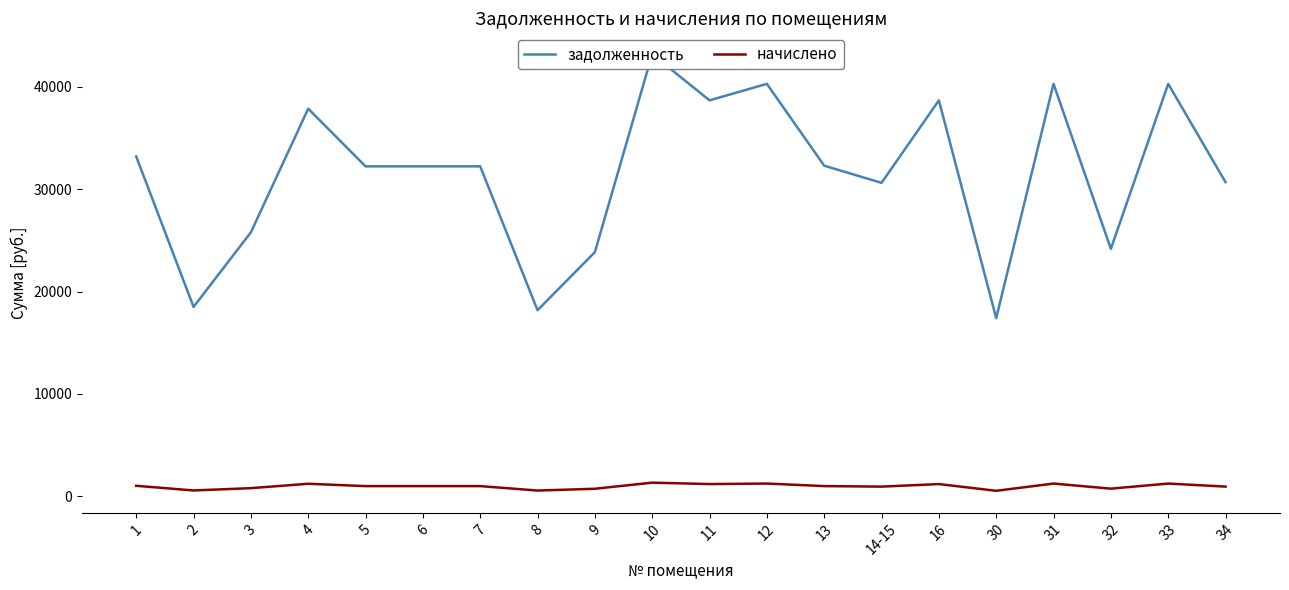

What is the highest value of the задолженность series?

43198.9